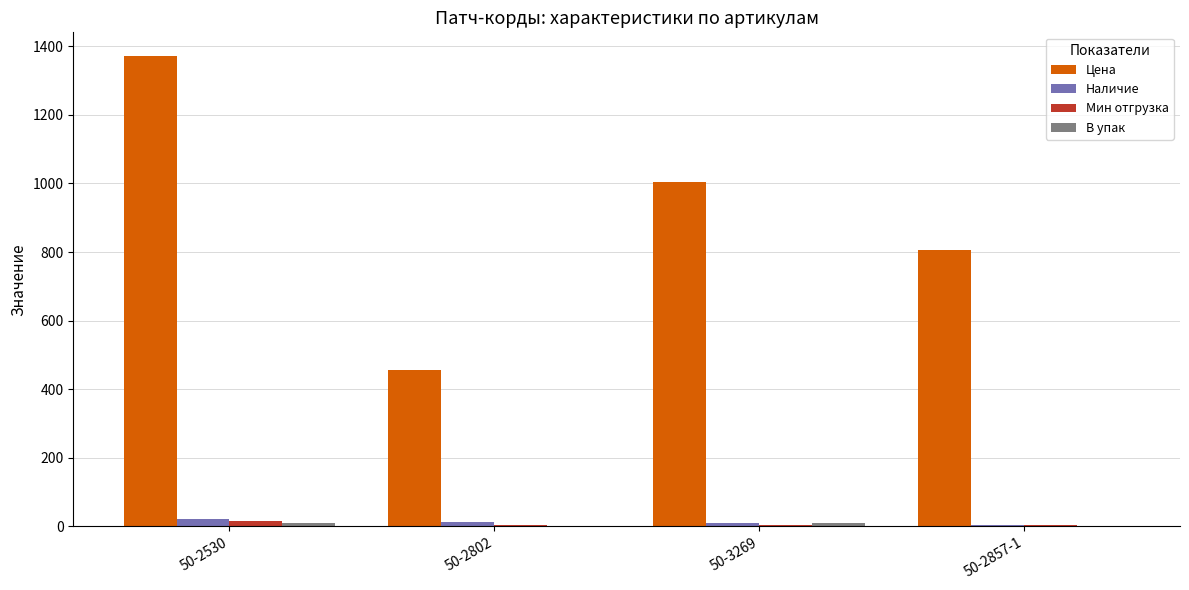

What is the greatest value displayed?

1372.1